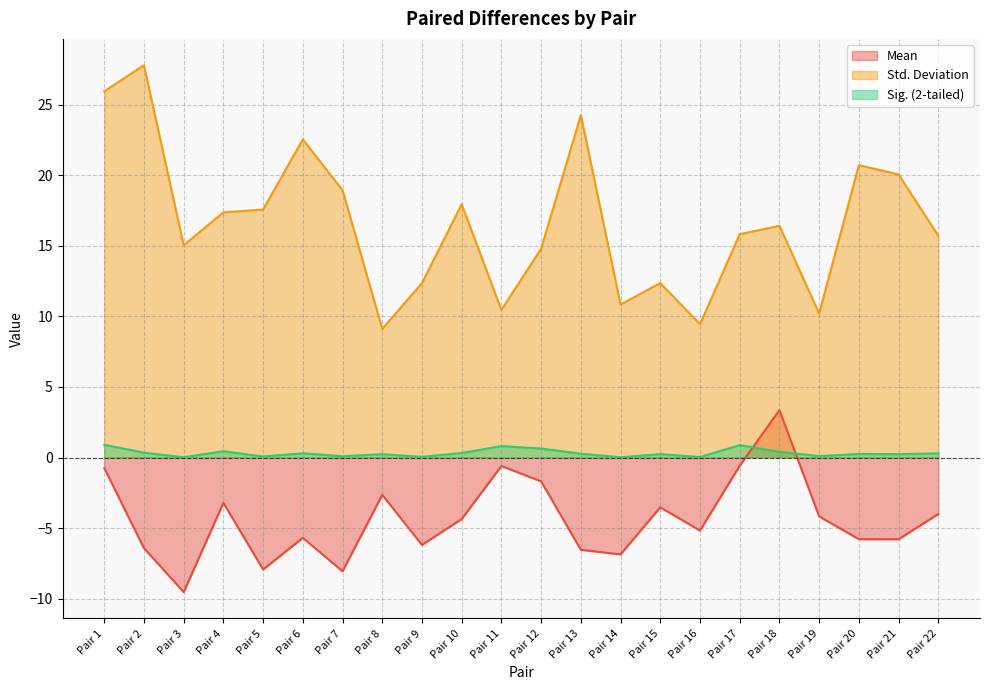

Between Pair 21 and Pair 16, which is larger?

Pair 16